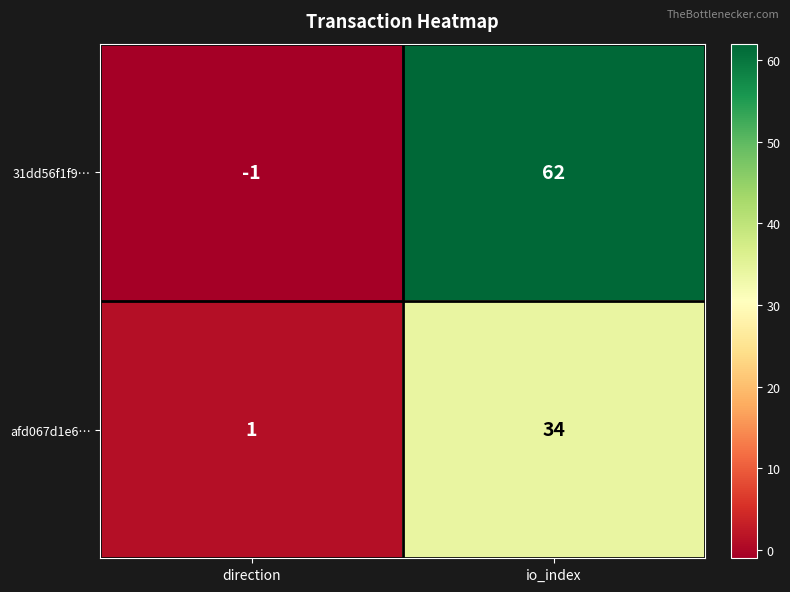

What is the difference between the maximum and minimum values in the afd067d1e6… series?

33